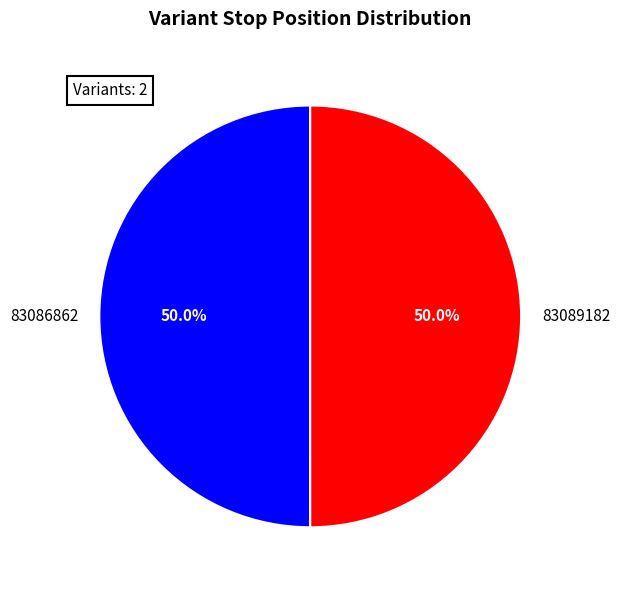

What percentage is the 83086862 slice, to the nearest percent?

50%